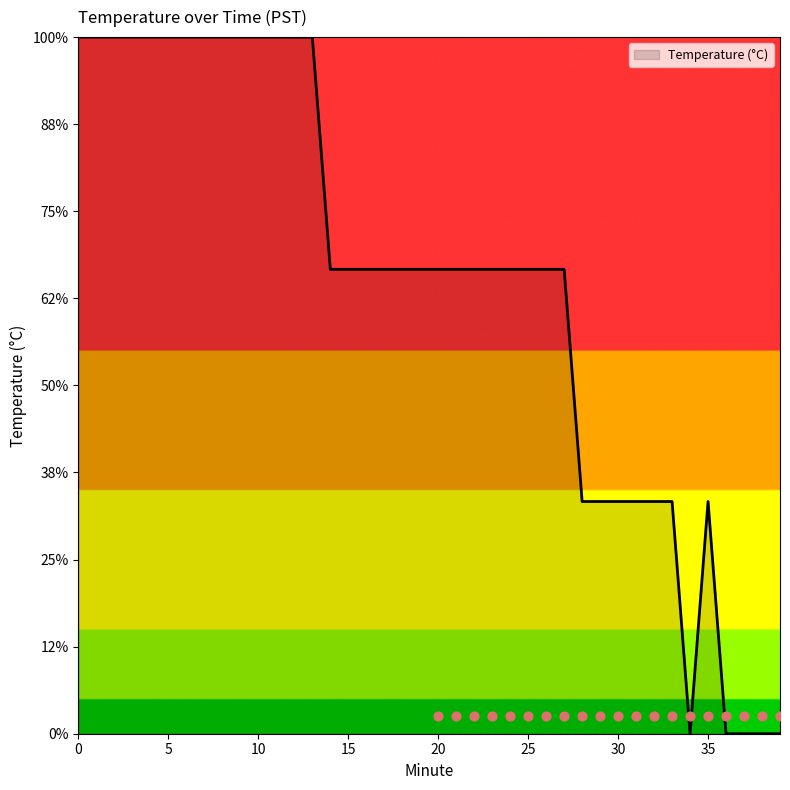

Between 39 and 12, which is larger?

12